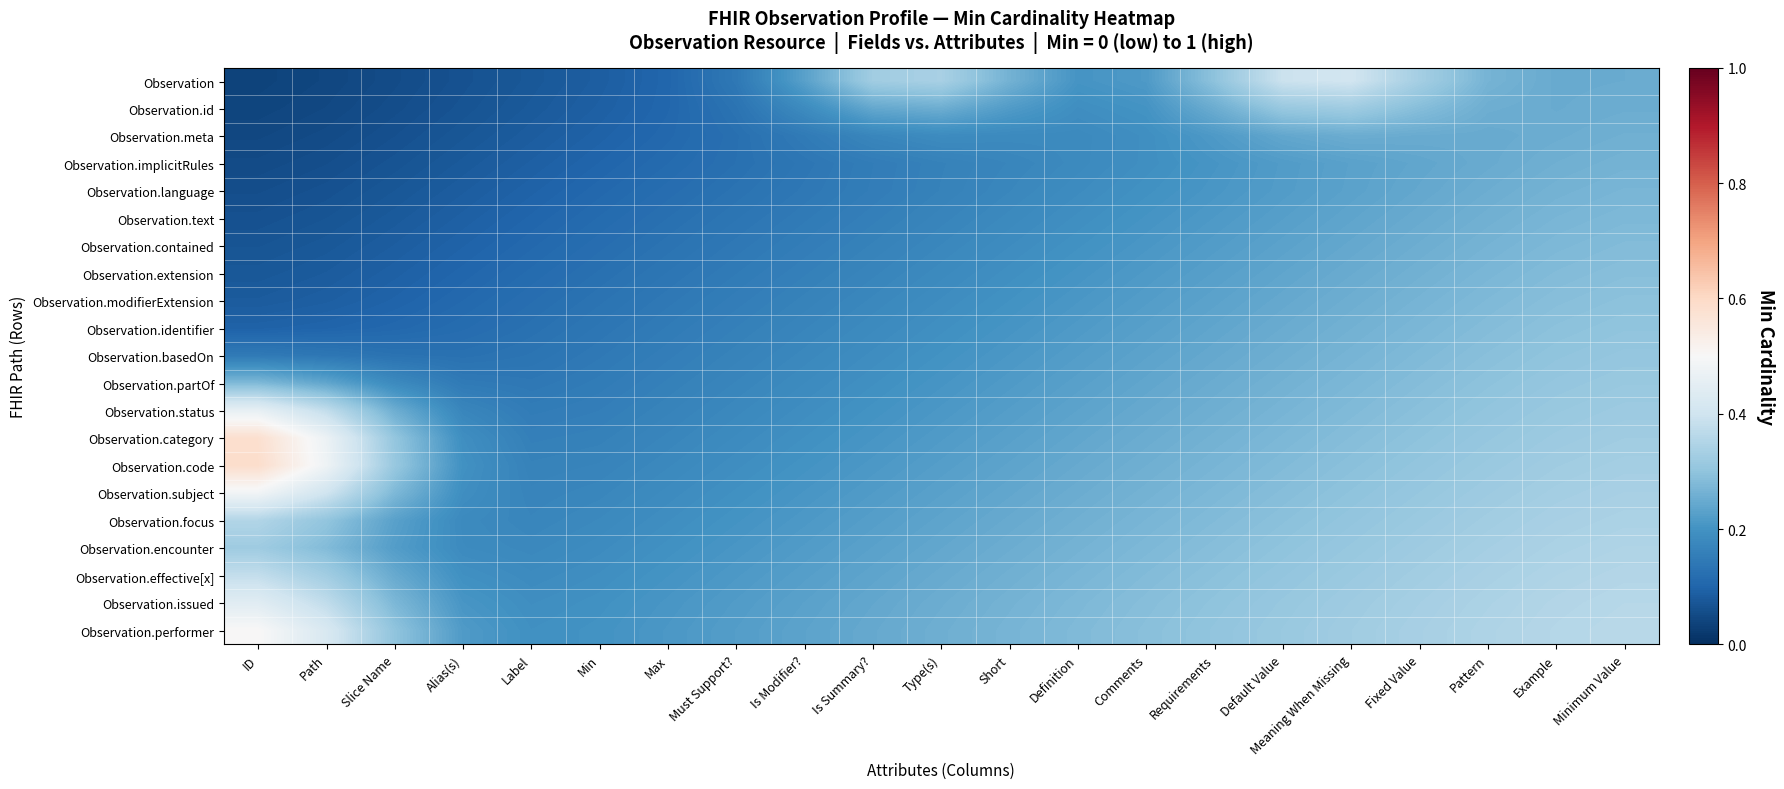

Reading left to right, extract all data points from this chart.

Observation: ID=0.0	Path=0.0	Slice Name=0.1	Alias(s)=0.1	Label=0.1	Min=0.1	Max=0.1	Must Support?=0.1	Is Modifier?=0.2	Is Summary?=0.3	Type(s)=0.3	Short=0.3	Definition=0.2	Comments=0.2	Requirements=0.3	Default Value=0.4	Meaning When Missing=0.4	Fixed Value=0.3	Pattern=0.3	Example=0.2	Minimum Value=0.3
Observation.id: ID=0.0	Path=0.0	Slice Name=0.1	Alias(s)=0.1	Label=0.1	Min=0.1	Max=0.1	Must Support?=0.1	Is Modifier?=0.2	Is Summary?=0.2	Type(s)=0.3	Short=0.2	Definition=0.2	Comments=0.2	Requirements=0.3	Default Value=0.3	Meaning When Missing=0.3	Fixed Value=0.3	Pattern=0.3	Example=0.2	Minimum Value=0.3
Observation.meta: ID=0.0	Path=0.1	Slice Name=0.1	Alias(s)=0.1	Label=0.1	Min=0.1	Max=0.1	Must Support?=0.1	Is Modifier?=0.1	Is Summary?=0.2	Type(s)=0.2	Short=0.2	Definition=0.2	Comments=0.2	Requirements=0.2	Default Value=0.2	Meaning When Missing=0.3	Fixed Value=0.2	Pattern=0.2	Example=0.3	Minimum Value=0.3
Observation.implicitRules: ID=0.1	Path=0.1	Slice Name=0.1	Alias(s)=0.1	Label=0.1	Min=0.1	Max=0.1	Must Support?=0.1	Is Modifier?=0.1	Is Summary?=0.2	Type(s)=0.2	Short=0.2	Definition=0.2	Comments=0.2	Requirements=0.2	Default Value=0.2	Meaning When Missing=0.2	Fixed Value=0.2	Pattern=0.2	Example=0.3	Minimum Value=0.3
Observation.language: ID=0.1	Path=0.1	Slice Name=0.1	Alias(s)=0.1	Label=0.1	Min=0.1	Max=0.1	Must Support?=0.1	Is Modifier?=0.1	Is Summary?=0.2	Type(s)=0.2	Short=0.2	Definition=0.2	Comments=0.2	Requirements=0.2	Default Value=0.2	Meaning When Missing=0.2	Fixed Value=0.2	Pattern=0.3	Example=0.3	Minimum Value=0.3
Observation.text: ID=0.1	Path=0.1	Slice Name=0.1	Alias(s)=0.1	Label=0.1	Min=0.1	Max=0.1	Must Support?=0.1	Is Modifier?=0.1	Is Summary?=0.2	Type(s)=0.2	Short=0.2	Definition=0.2	Comments=0.2	Requirements=0.2	Default Value=0.2	Meaning When Missing=0.2	Fixed Value=0.2	Pattern=0.3	Example=0.3	Minimum Value=0.3
Observation.contained: ID=0.1	Path=0.1	Slice Name=0.1	Alias(s)=0.1	Label=0.1	Min=0.1	Max=0.1	Must Support?=0.1	Is Modifier?=0.2	Is Summary?=0.2	Type(s)=0.2	Short=0.2	Definition=0.2	Comments=0.2	Requirements=0.2	Default Value=0.2	Meaning When Missing=0.2	Fixed Value=0.3	Pattern=0.3	Example=0.3	Minimum Value=0.3
Observation.extension: ID=0.1	Path=0.1	Slice Name=0.1	Alias(s)=0.1	Label=0.1	Min=0.1	Max=0.1	Must Support?=0.1	Is Modifier?=0.2	Is Summary?=0.2	Type(s)=0.2	Short=0.2	Definition=0.2	Comments=0.2	Requirements=0.2	Default Value=0.2	Meaning When Missing=0.2	Fixed Value=0.3	Pattern=0.3	Example=0.3	Minimum Value=0.3
Observation.modifierExtension: ID=0.1	Path=0.1	Slice Name=0.1	Alias(s)=0.1	Label=0.1	Min=0.1	Max=0.1	Must Support?=0.2	Is Modifier?=0.2	Is Summary?=0.2	Type(s)=0.2	Short=0.2	Definition=0.2	Comments=0.2	Requirements=0.2	Default Value=0.2	Meaning When Missing=0.3	Fixed Value=0.3	Pattern=0.3	Example=0.3	Minimum Value=0.3
Observation.identifier: ID=0.1	Path=0.1	Slice Name=0.1	Alias(s)=0.1	Label=0.1	Min=0.1	Max=0.1	Must Support?=0.2	Is Modifier?=0.2	Is Summary?=0.2	Type(s)=0.2	Short=0.2	Definition=0.2	Comments=0.2	Requirements=0.2	Default Value=0.3	Meaning When Missing=0.3	Fixed Value=0.3	Pattern=0.3	Example=0.3	Minimum Value=0.3
Observation.basedOn: ID=0.1	Path=0.1	Slice Name=0.1	Alias(s)=0.1	Label=0.1	Min=0.1	Max=0.2	Must Support?=0.2	Is Modifier?=0.2	Is Summary?=0.2	Type(s)=0.2	Short=0.2	Definition=0.2	Comments=0.2	Requirements=0.2	Default Value=0.3	Meaning When Missing=0.3	Fixed Value=0.3	Pattern=0.3	Example=0.3	Minimum Value=0.3
Observation.partOf: ID=0.3	Path=0.2	Slice Name=0.2	Alias(s)=0.1	Label=0.1	Min=0.2	Max=0.2	Must Support?=0.2	Is Modifier?=0.2	Is Summary?=0.2	Type(s)=0.2	Short=0.2	Definition=0.2	Comments=0.2	Requirements=0.3	Default Value=0.3	Meaning When Missing=0.3	Fixed Value=0.3	Pattern=0.3	Example=0.3	Minimum Value=0.3
Observation.status: ID=0.5	Path=0.4	Slice Name=0.3	Alias(s)=0.2	Label=0.2	Min=0.2	Max=0.2	Must Support?=0.2	Is Modifier?=0.2	Is Summary?=0.2	Type(s)=0.2	Short=0.2	Definition=0.2	Comments=0.2	Requirements=0.3	Default Value=0.3	Meaning When Missing=0.3	Fixed Value=0.3	Pattern=0.3	Example=0.3	Minimum Value=0.3
Observation.category: ID=0.6	Path=0.5	Slice Name=0.3	Alias(s)=0.2	Label=0.2	Min=0.2	Max=0.2	Must Support?=0.2	Is Modifier?=0.2	Is Summary?=0.2	Type(s)=0.2	Short=0.2	Definition=0.2	Comments=0.3	Requirements=0.3	Default Value=0.3	Meaning When Missing=0.3	Fixed Value=0.3	Pattern=0.3	Example=0.3	Minimum Value=0.3
Observation.code: ID=0.6	Path=0.5	Slice Name=0.3	Alias(s)=0.2	Label=0.2	Min=0.2	Max=0.2	Must Support?=0.2	Is Modifier?=0.2	Is Summary?=0.2	Type(s)=0.2	Short=0.2	Definition=0.2	Comments=0.3	Requirements=0.3	Default Value=0.3	Meaning When Missing=0.3	Fixed Value=0.3	Pattern=0.3	Example=0.3	Minimum Value=0.3
Observation.subject: ID=0.5	Path=0.4	Slice Name=0.3	Alias(s)=0.2	Label=0.2	Min=0.2	Max=0.2	Must Support?=0.2	Is Modifier?=0.2	Is Summary?=0.2	Type(s)=0.2	Short=0.2	Definition=0.3	Comments=0.3	Requirements=0.3	Default Value=0.3	Meaning When Missing=0.3	Fixed Value=0.3	Pattern=0.3	Example=0.3	Minimum Value=0.3
Observation.focus: ID=0.4	Path=0.3	Slice Name=0.2	Alias(s)=0.2	Label=0.2	Min=0.2	Max=0.2	Must Support?=0.2	Is Modifier?=0.2	Is Summary?=0.2	Type(s)=0.2	Short=0.2	Definition=0.3	Comments=0.3	Requirements=0.3	Default Value=0.3	Meaning When Missing=0.3	Fixed Value=0.3	Pattern=0.3	Example=0.3	Minimum Value=0.3
Observation.encounter: ID=0.3	Path=0.3	Slice Name=0.2	Alias(s)=0.2	Label=0.2	Min=0.2	Max=0.2	Must Support?=0.2	Is Modifier?=0.2	Is Summary?=0.2	Type(s)=0.2	Short=0.3	Definition=0.3	Comments=0.3	Requirements=0.3	Default Value=0.3	Meaning When Missing=0.3	Fixed Value=0.3	Pattern=0.3	Example=0.3	Minimum Value=0.3
Observation.effective[x]: ID=0.4	Path=0.3	Slice Name=0.2	Alias(s)=0.2	Label=0.2	Min=0.2	Max=0.2	Must Support?=0.2	Is Modifier?=0.2	Is Summary?=0.2	Type(s)=0.2	Short=0.3	Definition=0.3	Comments=0.3	Requirements=0.3	Default Value=0.3	Meaning When Missing=0.3	Fixed Value=0.3	Pattern=0.3	Example=0.3	Minimum Value=0.4
Observation.issued: ID=0.4	Path=0.4	Slice Name=0.3	Alias(s)=0.2	Label=0.2	Min=0.2	Max=0.2	Must Support?=0.2	Is Modifier?=0.2	Is Summary?=0.2	Type(s)=0.3	Short=0.3	Definition=0.3	Comments=0.3	Requirements=0.3	Default Value=0.3	Meaning When Missing=0.3	Fixed Value=0.3	Pattern=0.3	Example=0.4	Minimum Value=0.4
Observation.performer: ID=0.5	Path=0.4	Slice Name=0.3	Alias(s)=0.2	Label=0.2	Min=0.2	Max=0.2	Must Support?=0.2	Is Modifier?=0.2	Is Summary?=0.2	Type(s)=0.3	Short=0.3	Definition=0.3	Comments=0.3	Requirements=0.3	Default Value=0.3	Meaning When Missing=0.3	Fixed Value=0.3	Pattern=0.3	Example=0.4	Minimum Value=0.4